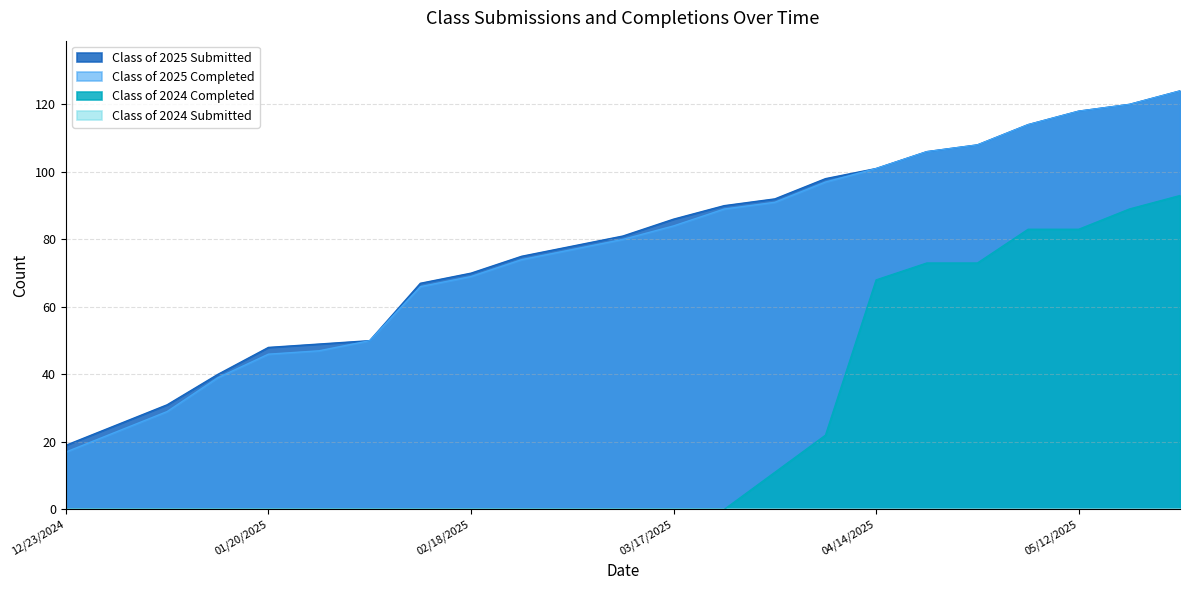

Which category has the lowest value in the Class of 2025 Completed series?

12/23/2024